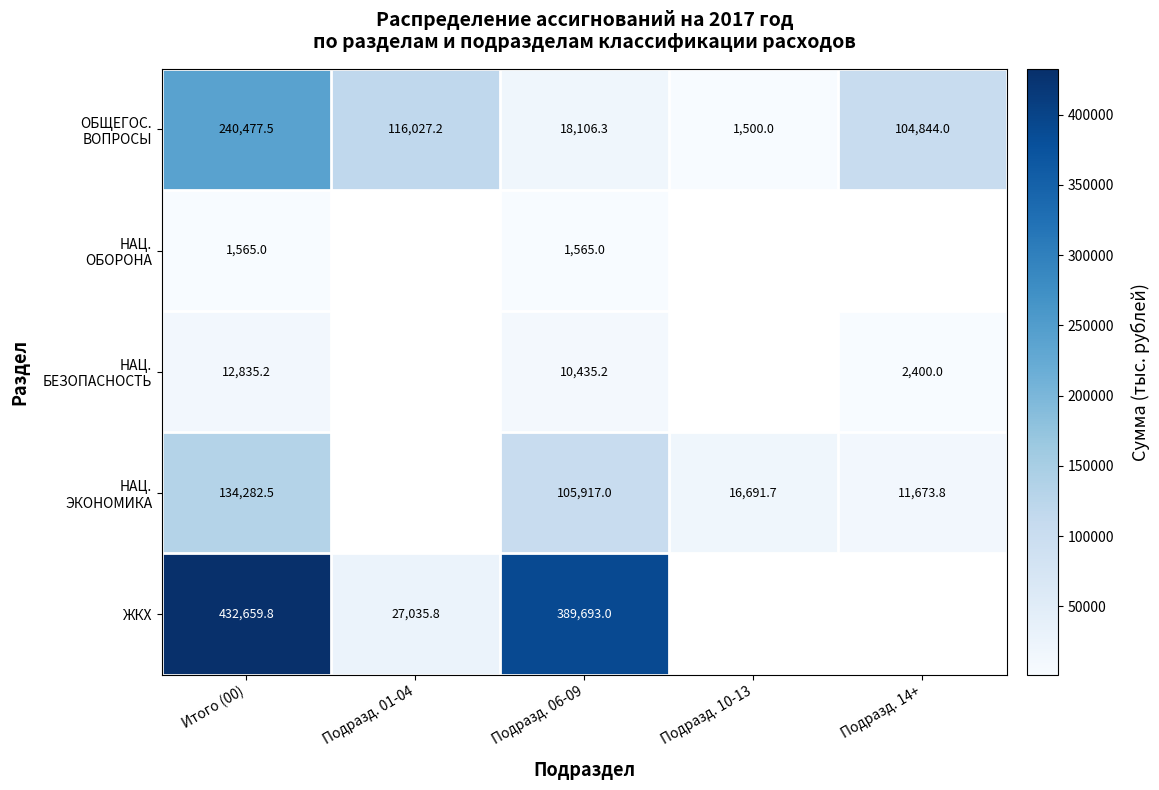

What is the total value across all series at Подразд. 06-09?

525716.5